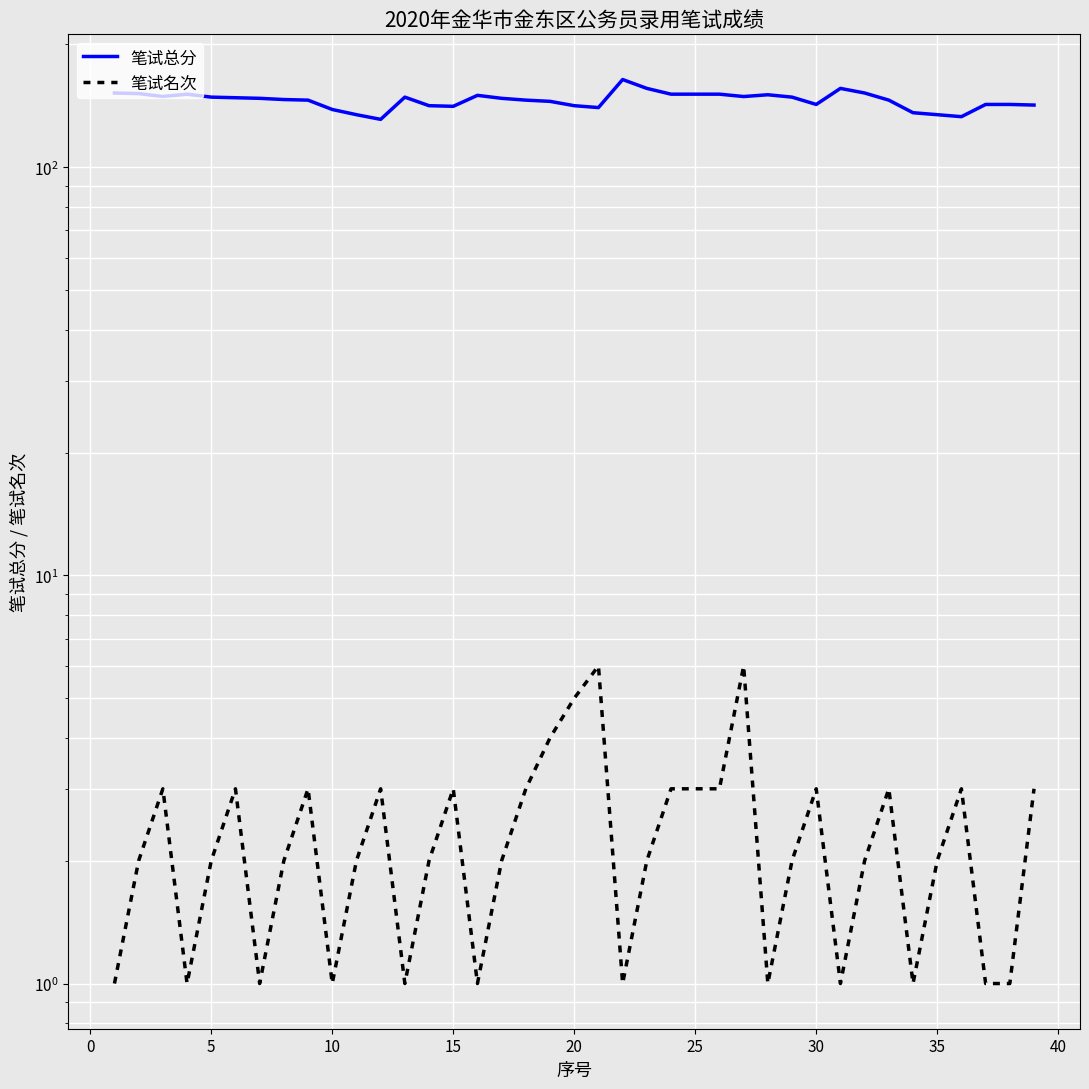

Reading left to right, extract all data points from this chart.

笔试总分: 152.0	151.5	149.0	151.0	148.5	148.0	147.5	146.5	146.0	138.5	134.5	131.0	148.5	141.5	141.0	150.0	147.5	146.0	145.0	141.5	140.0	164.0	156.0	151.0	151.0	151.0	149.0	150.5	148.5	142.5	156.0	152.0	146.0	136.0	134.5	133.0	142.5	142.5	142.0
笔试名次: 1.0	2.0	3.0	1.0	2.0	3.0	1.0	2.0	3.0	1.0	2.0	3.0	1.0	2.0	3.0	1.0	2.0	3.0	4.0	5.0	6.0	1.0	2.0	3.0	3.0	3.0	6.0	1.0	2.0	3.0	1.0	2.0	3.0	1.0	2.0	3.0	1.0	1.0	3.0